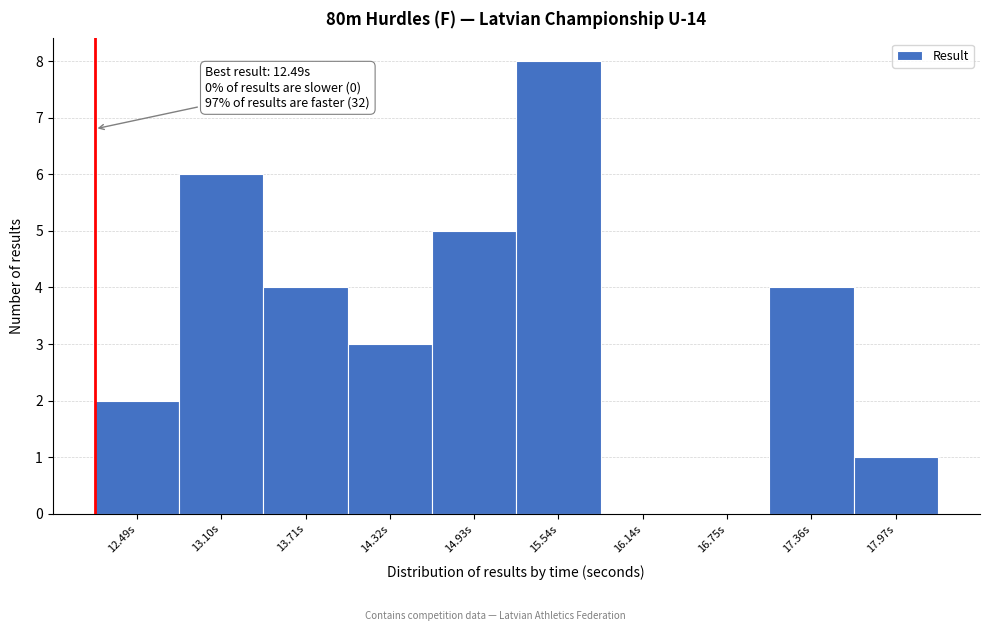

Reading left to right, what are all the values shown in this chart?

12.49s=2	13.10s=6	13.71s=4	14.32s=3	14.93s=5	15.54s=8	16.14s=0	16.75s=0	17.36s=4	17.97s=1